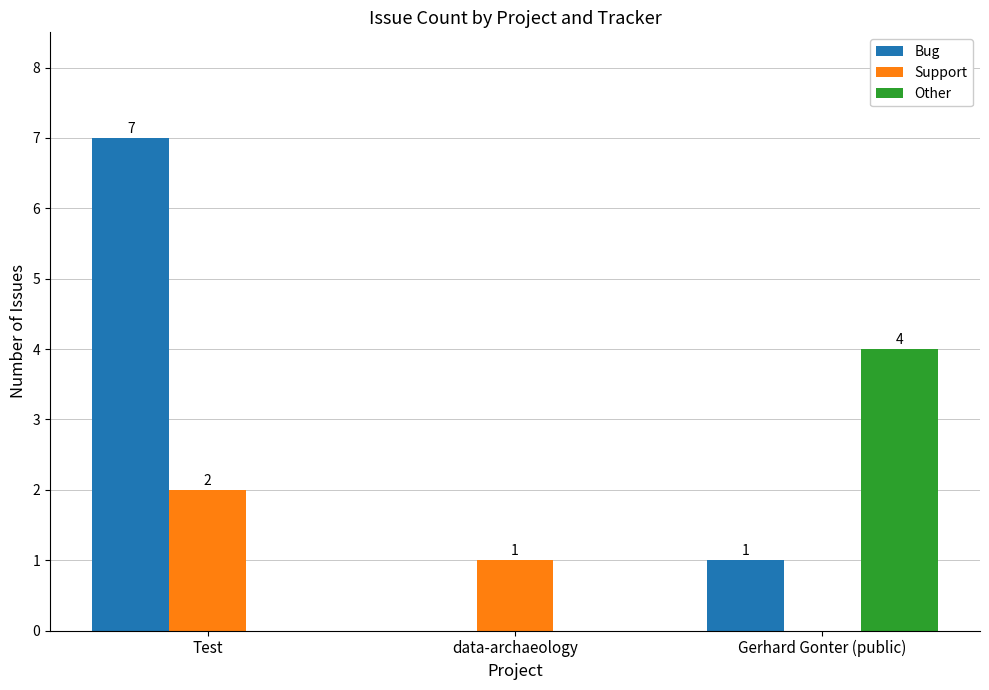

Which series changed the most between data-archaeology and Gerhard Gonter (public)?

Other